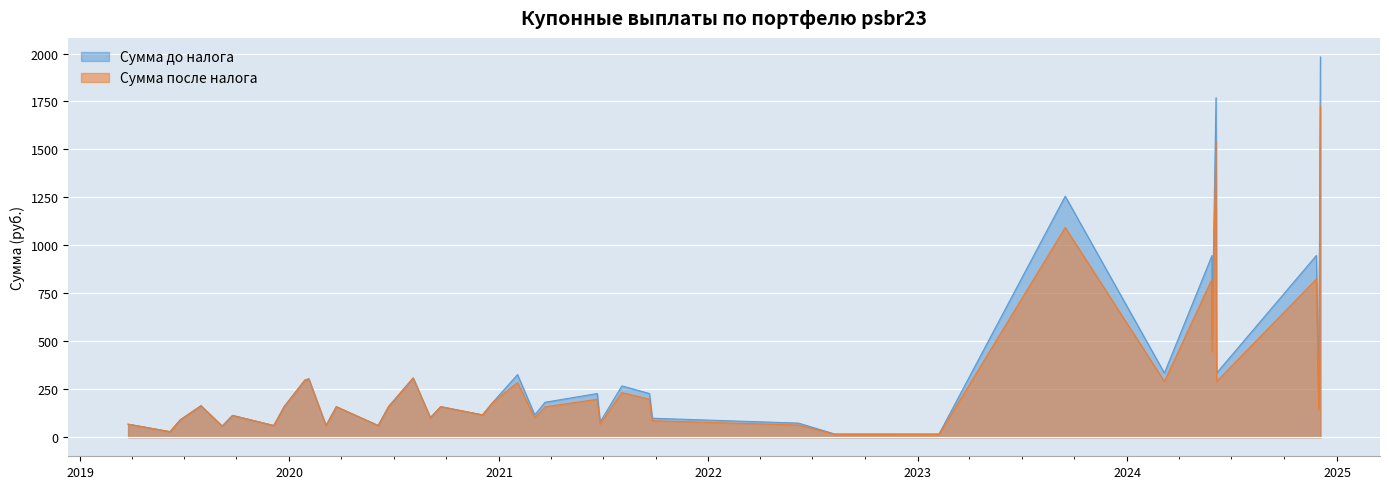

List the series in order of their overall mean, lowest first.

Сумма после налога, Сумма до налога